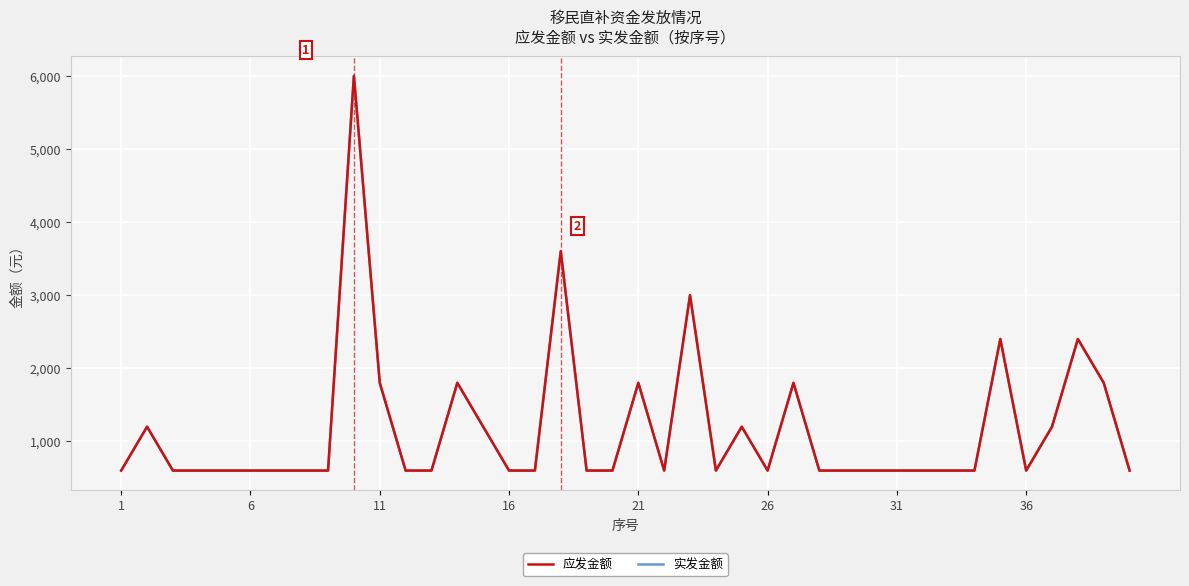

In 应发金额, how many points are higher than both neighbors (excluding endpoints)?

10